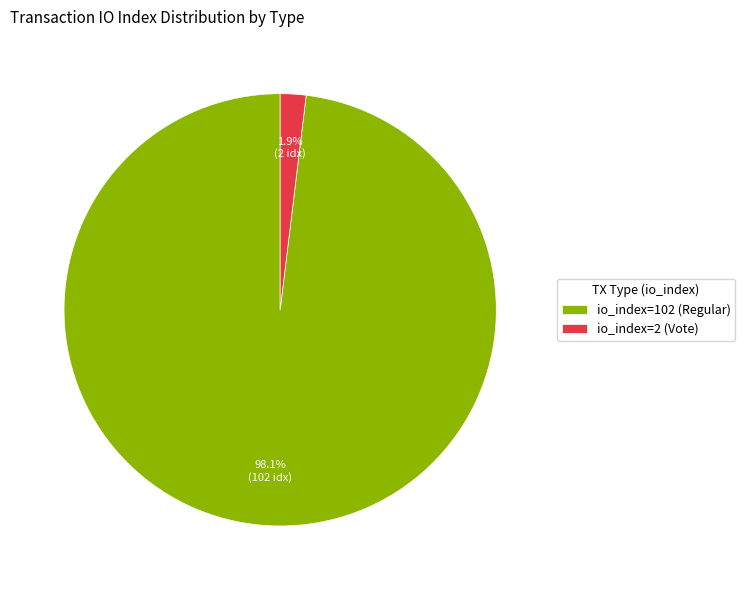

Combined, do io_index=102 (Regular) and io_index=2 (Vote) account for over 50%?

Yes